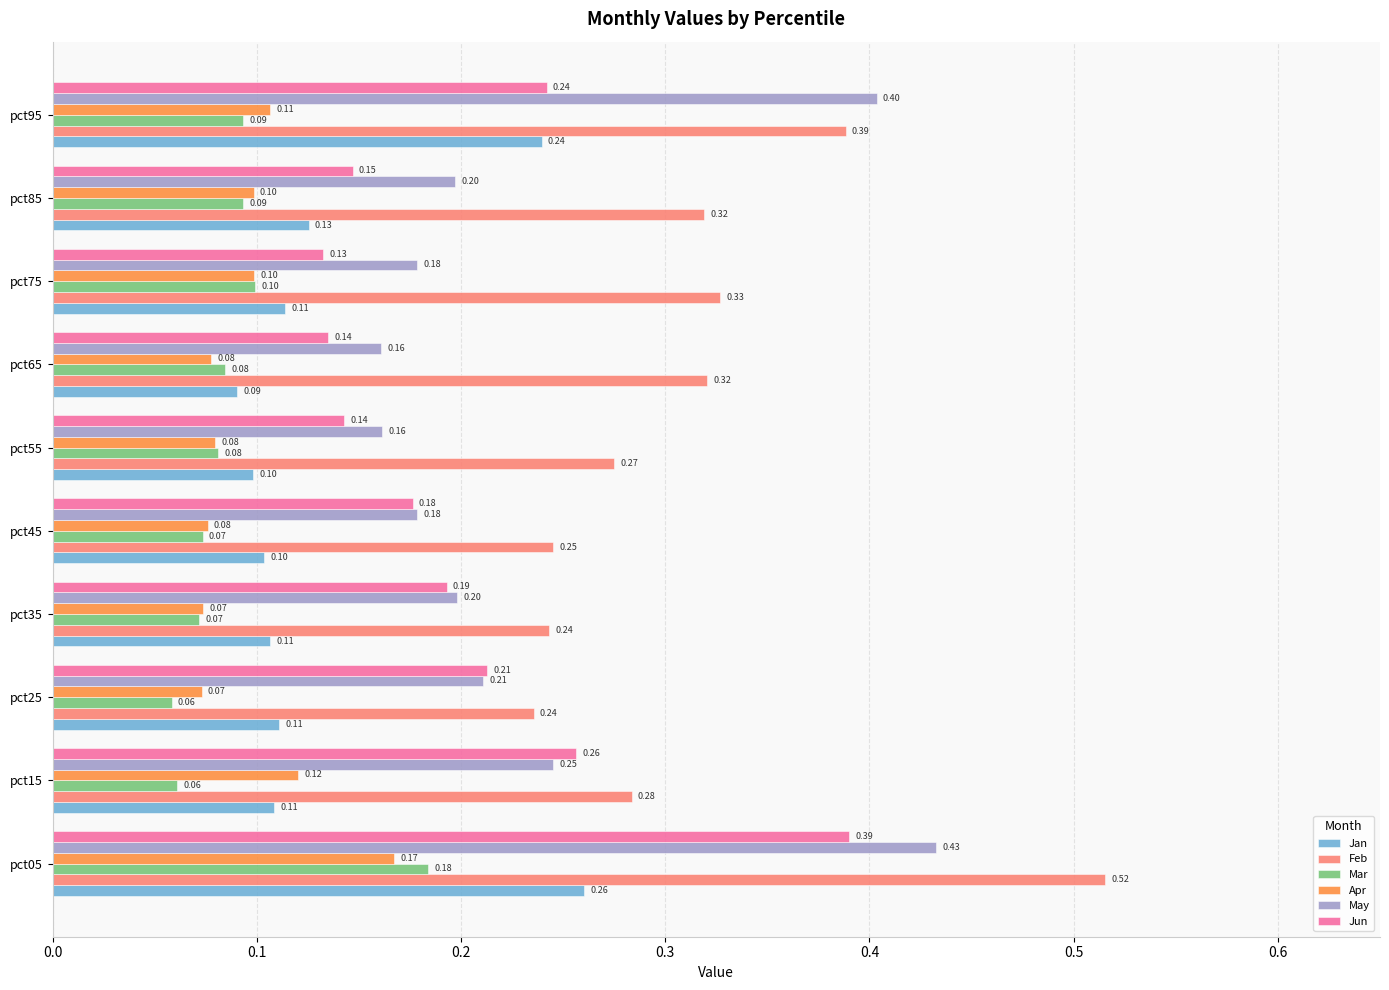

Which series has the widest spread of values?

Feb